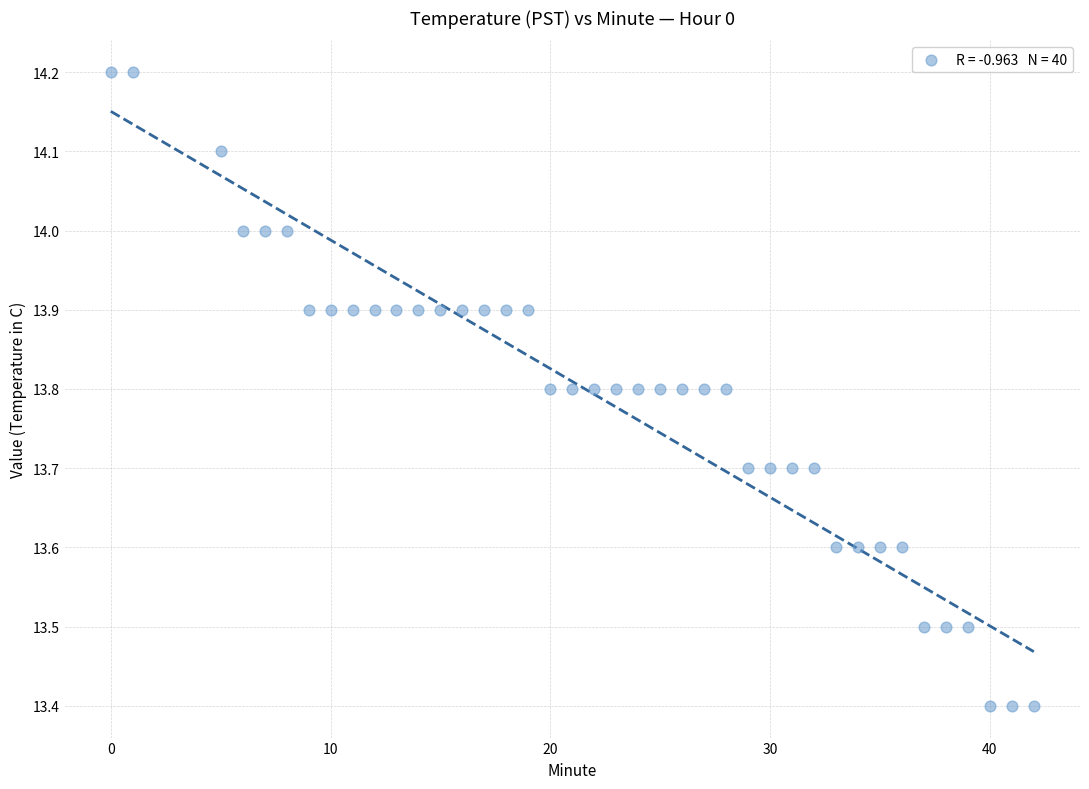

What is the range of X values (max minus min)?

42.0